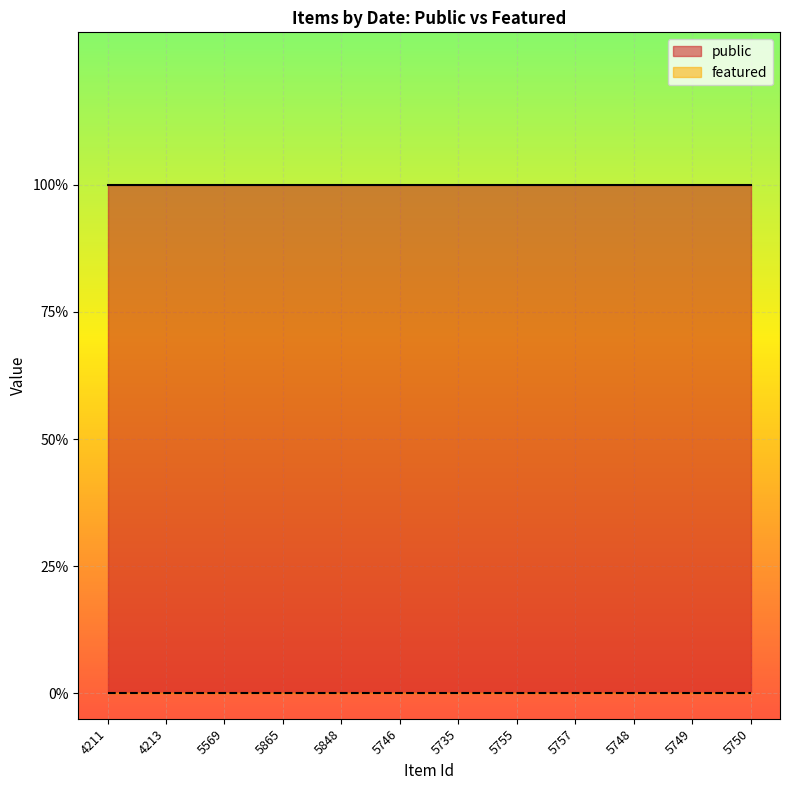

What is the sum of all public values?

12